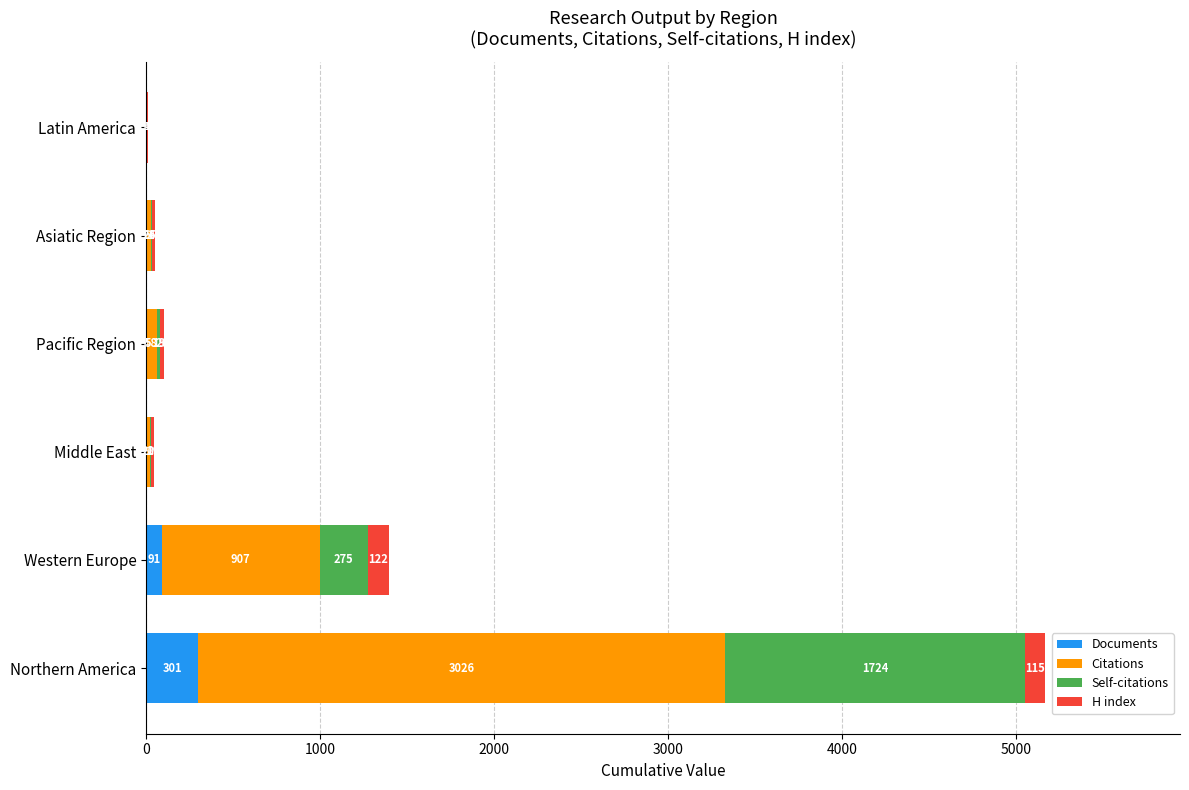

At which label does Documents reach its peak?

Northern America